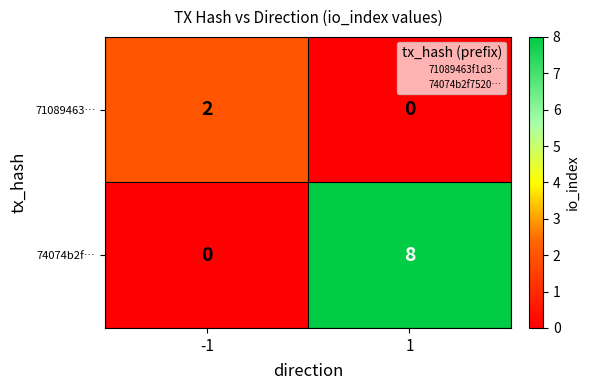

List the series in order of their overall mean, highest first.

74074b2f…, 71089463…